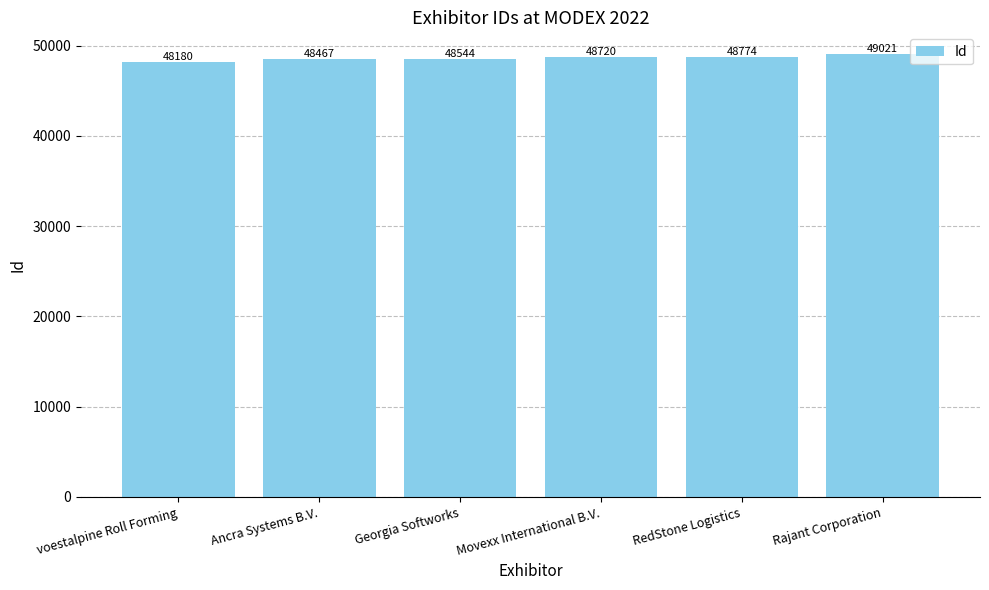

Rank the categories by value from highest to lowest.

Rajant Corporation, RedStone Logistics, Movexx International B.V., Georgia Softworks, Ancra Systems B.V., voestalpine Roll Forming